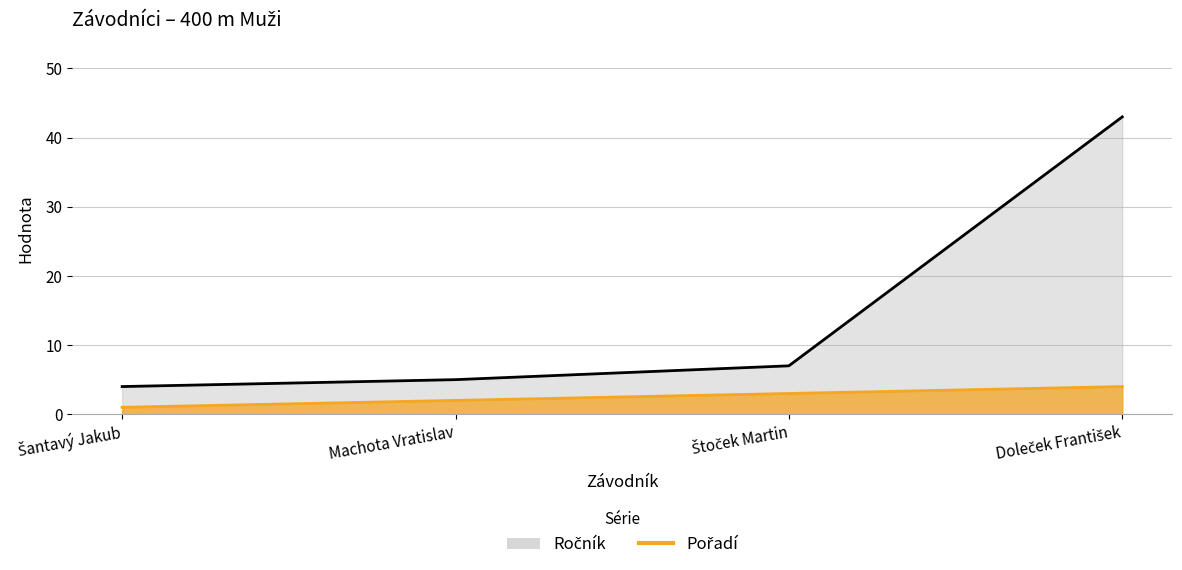

What is the label of the 4th point from the right?

Šantavý Jakub